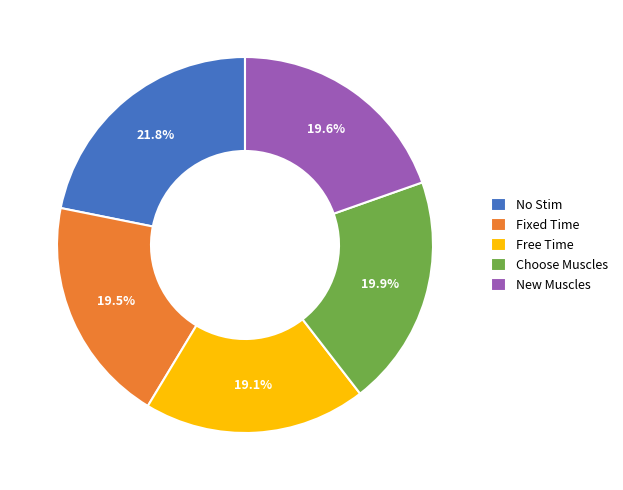

Is Free Time the majority of the pie?

No